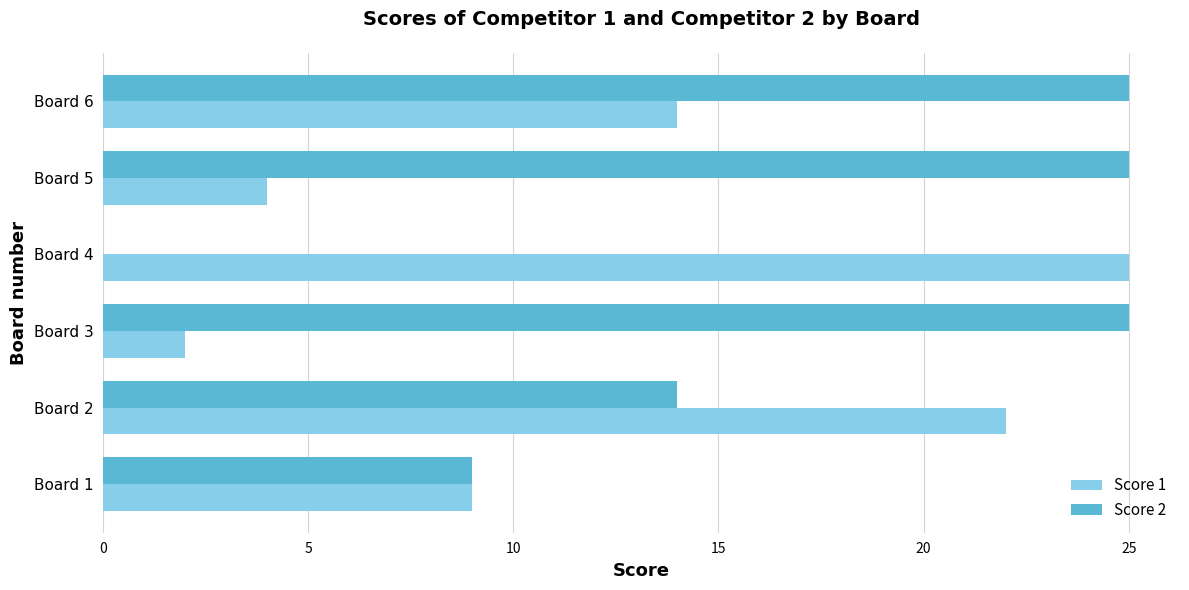

Which series has the largest range (max minus min)?

Score 2